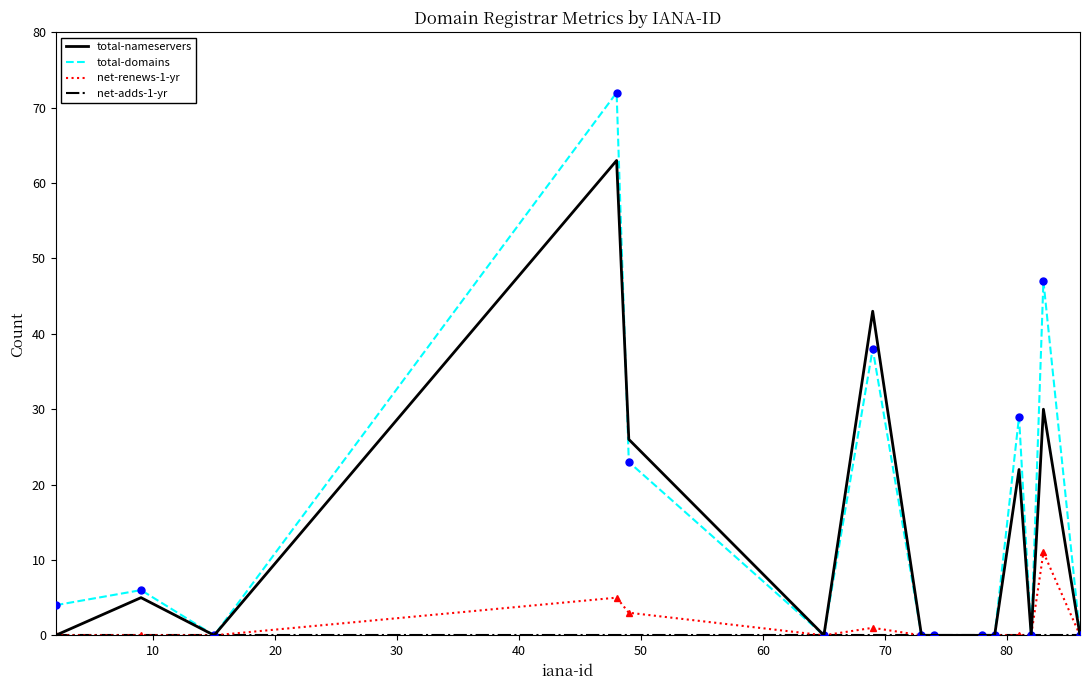

In total-nameservers, how many points are higher than both neighbors (excluding endpoints)?

5